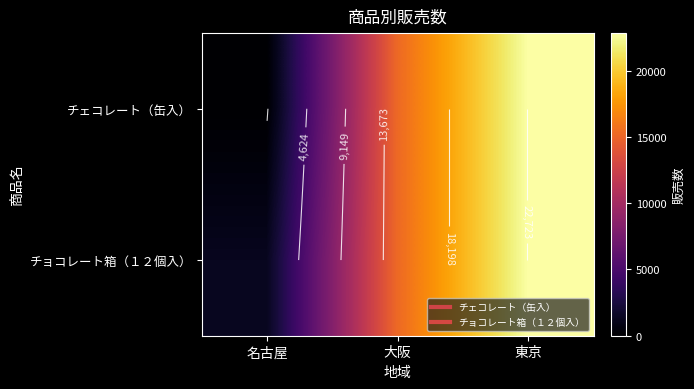

The チェコレート（缶入） series shows 22531 at 大阪. True or false?

False